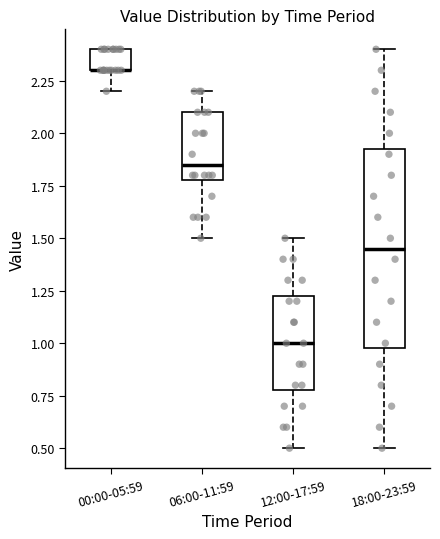

Reading left to right, read every box against the y-axis: the position of its median line, the range the box covers, and the ends of its whiskers. The values are not printed on the chart, so give them approximately, as read against the axis.

00:00-05:59: median 2.30 (drawn on the box's lower edge), box 2.30 to 2.40, whiskers 2.20 to 2.40
06:00-11:59: median 1.85, box 1.80 to 2.10, whiskers 1.50 to 2.20
12:00-17:59: median 1.00, box 0.80 to 1.25, whiskers 0.50 to 1.50
18:00-23:59: median 1.45, box 1.00 to 1.95, whiskers 0.50 to 2.40